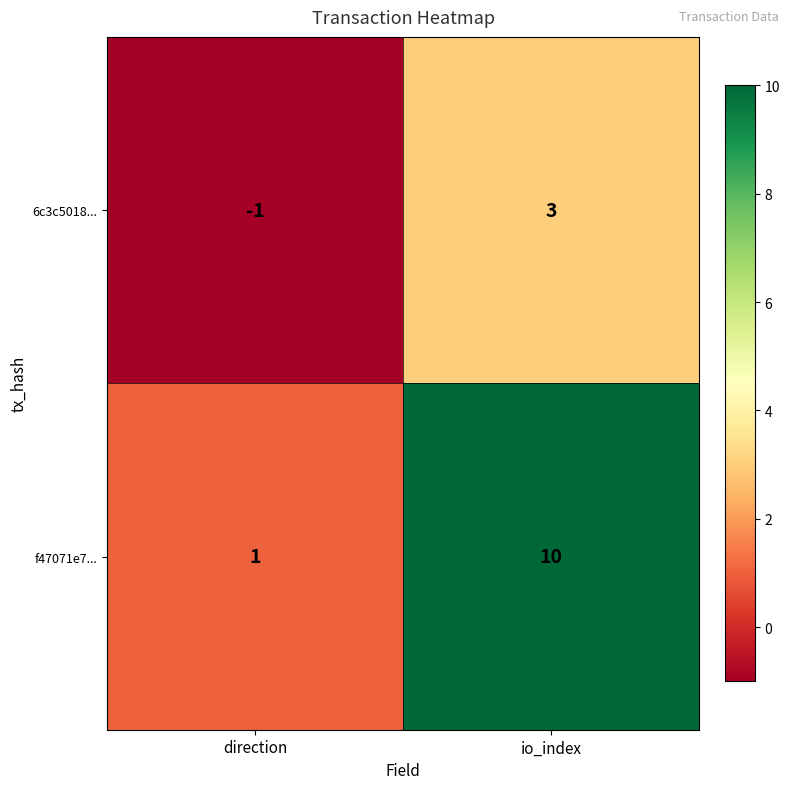

At which label is f47071e7... closest to 5?

direction